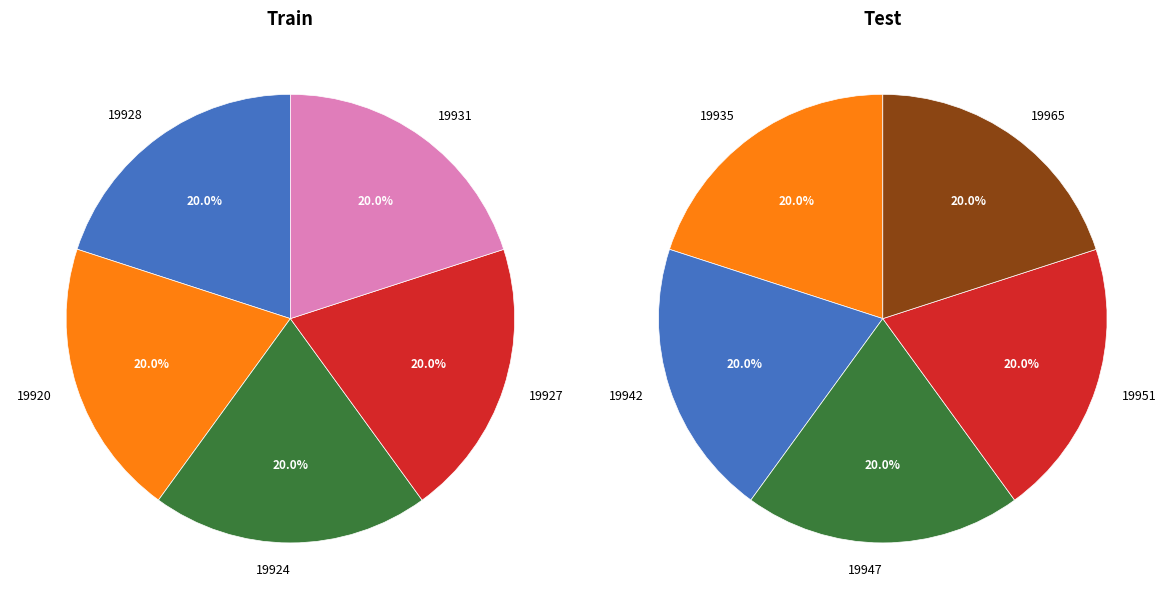

Is there a majority slice in this chart?

No